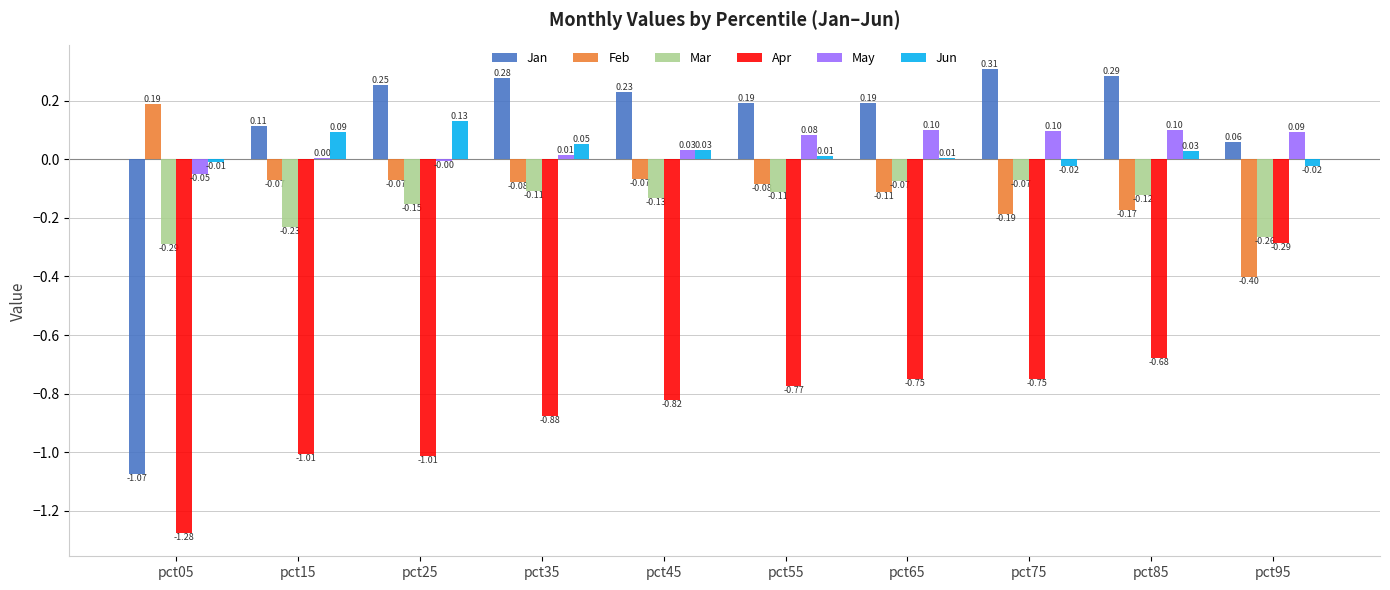

The Feb series shows -0.0 at pct35. True or false?

False